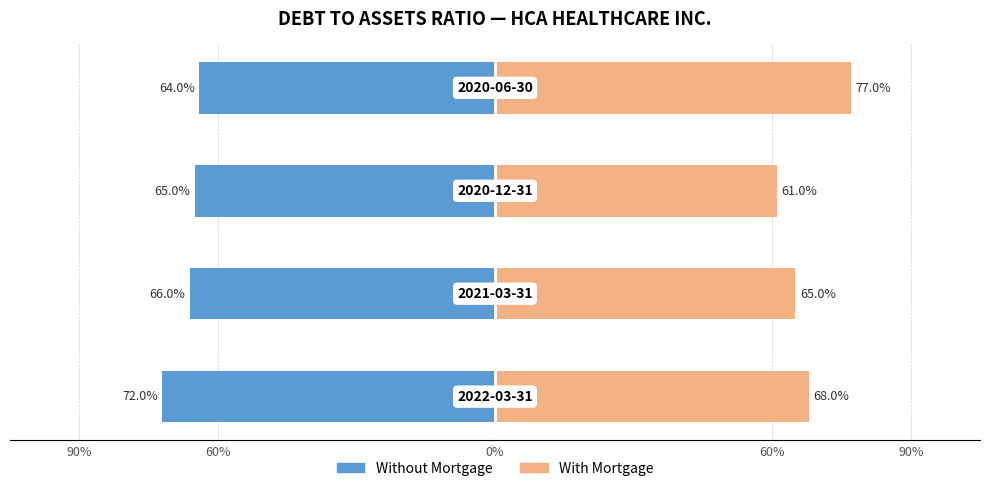

Which series has the largest range (max minus min)?

With Mortgage